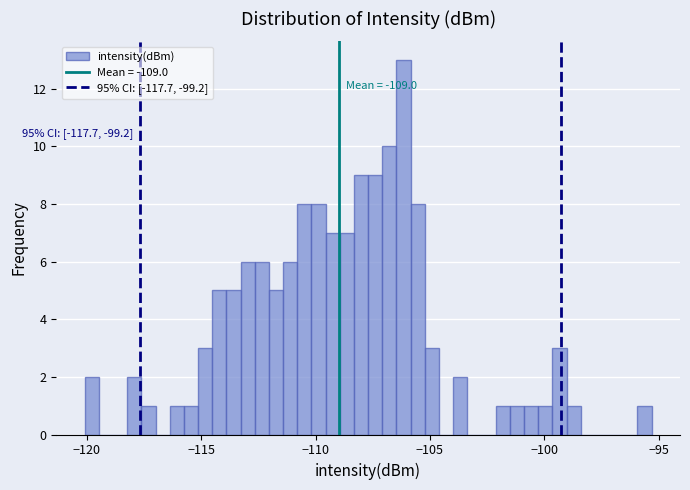

Read against the x-axis, roughly where is the centre of the tallest bar?

-106.0